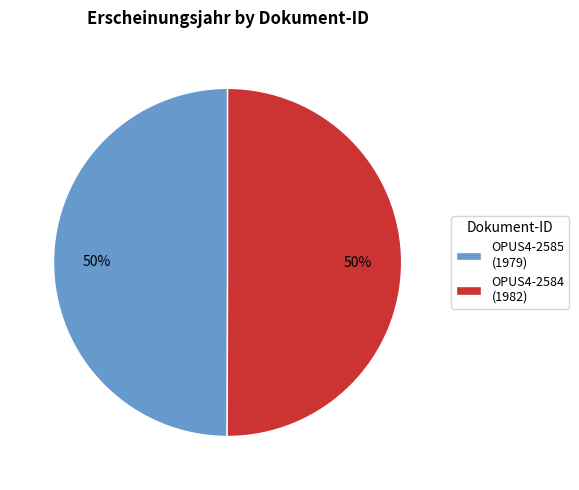

To the nearest percent, what percentage of the pie is OPUS4-2584?

50%